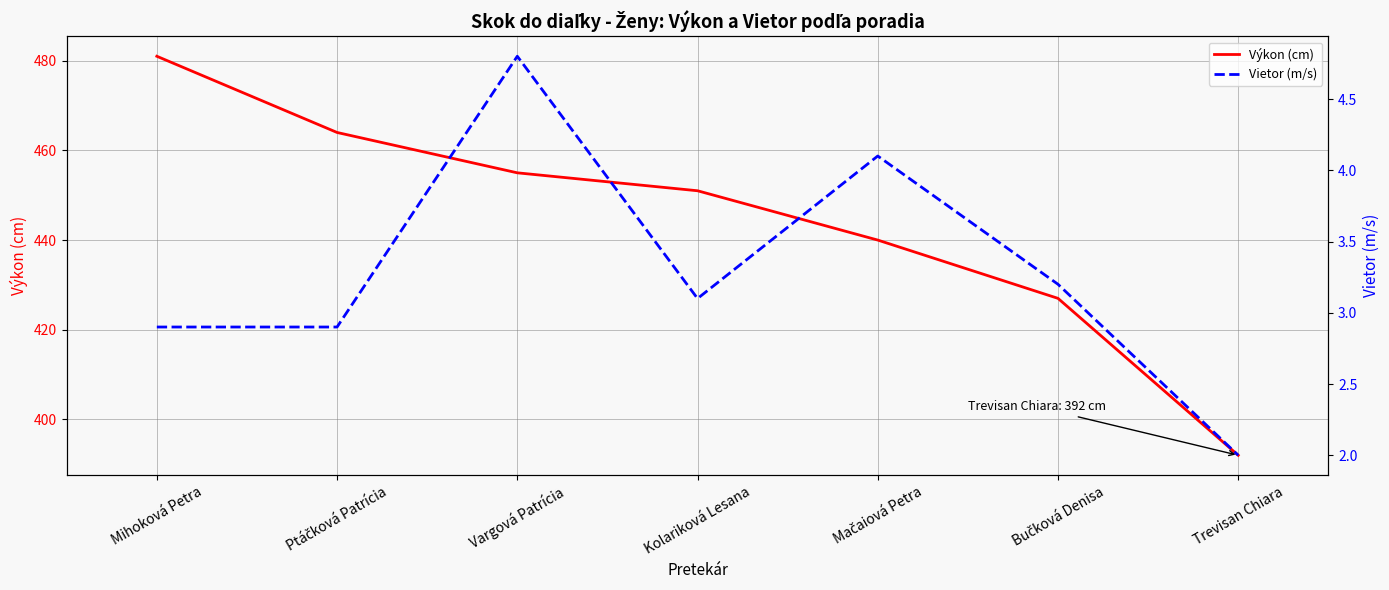

At which category does the chart reach its minimum across all series?

Trevisan Chiara